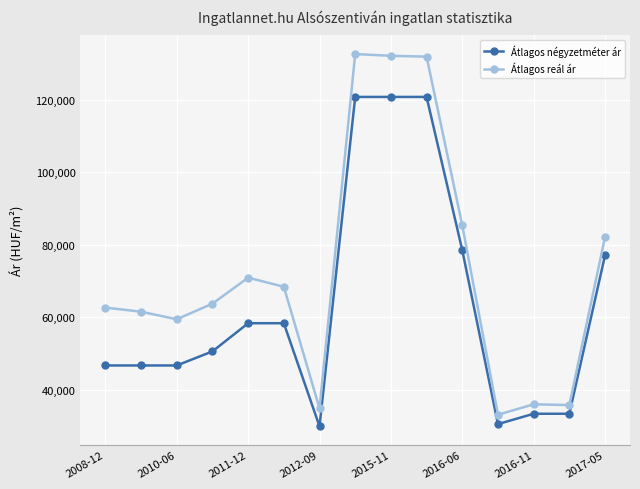

What is the value of the Átlagos reál ár point at the 10th from the left?

131956